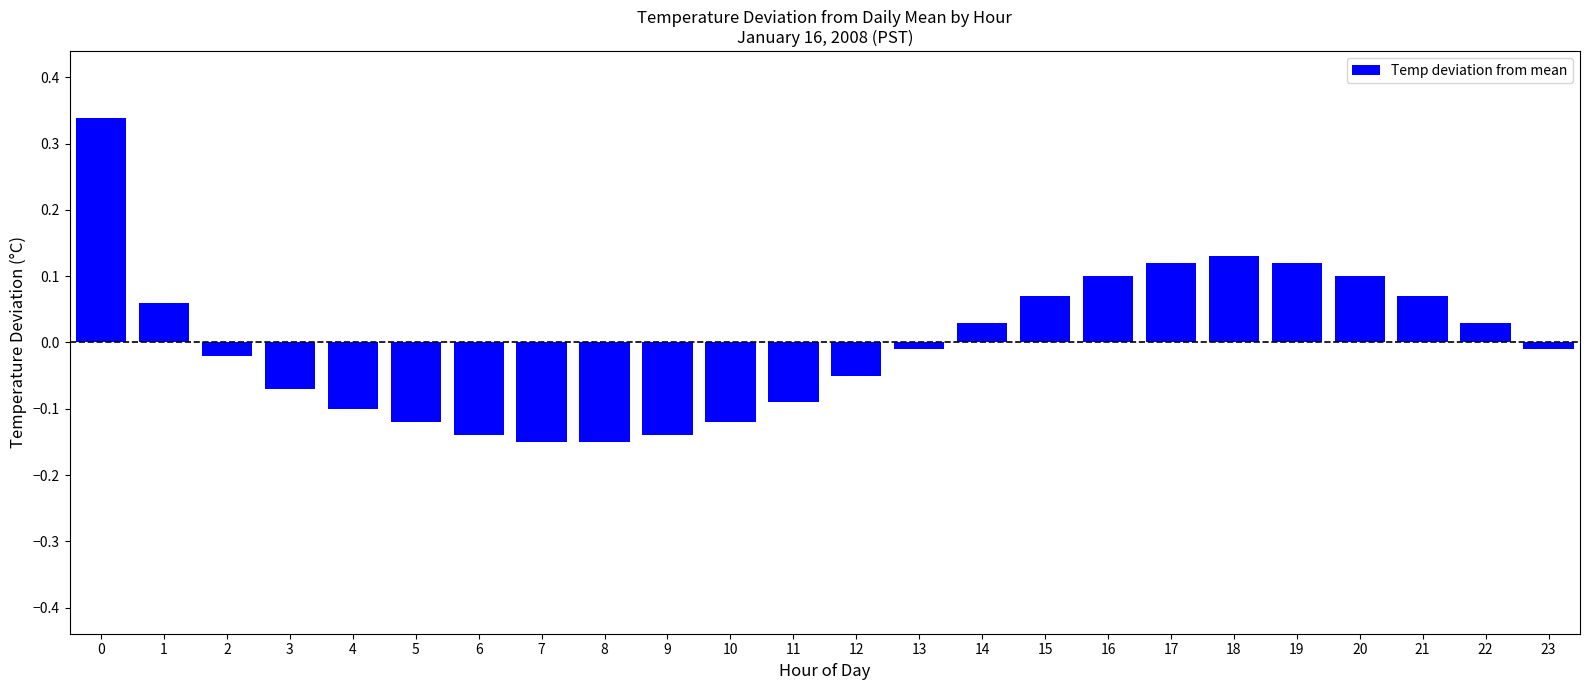

The value at 15 is 0.0. True or false?

False